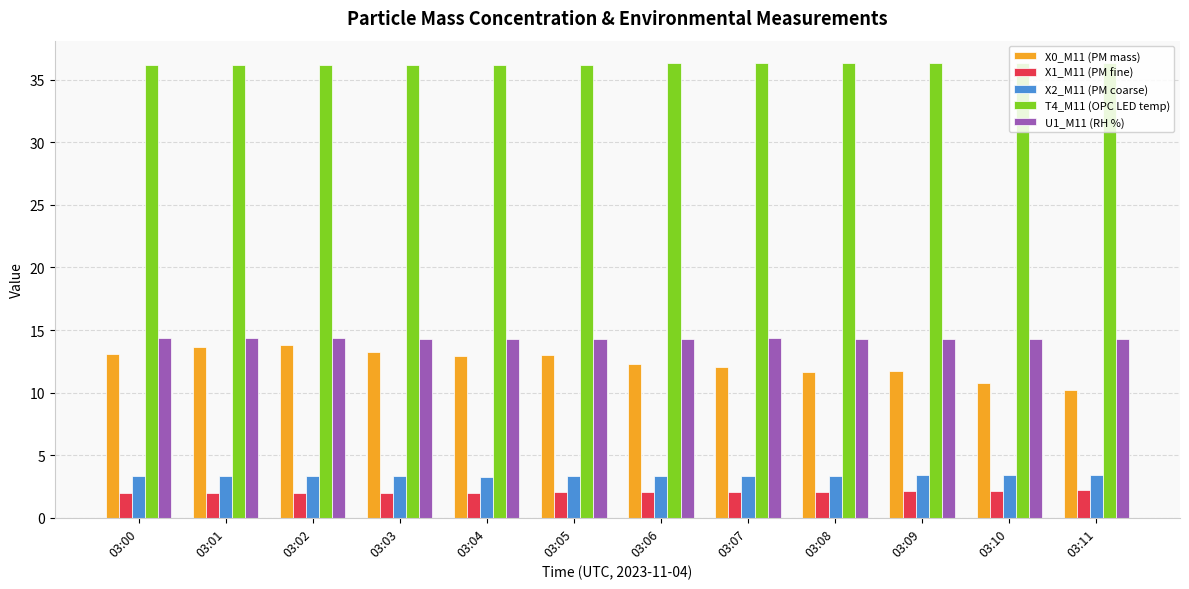

What is the smallest value displayed?

2.0